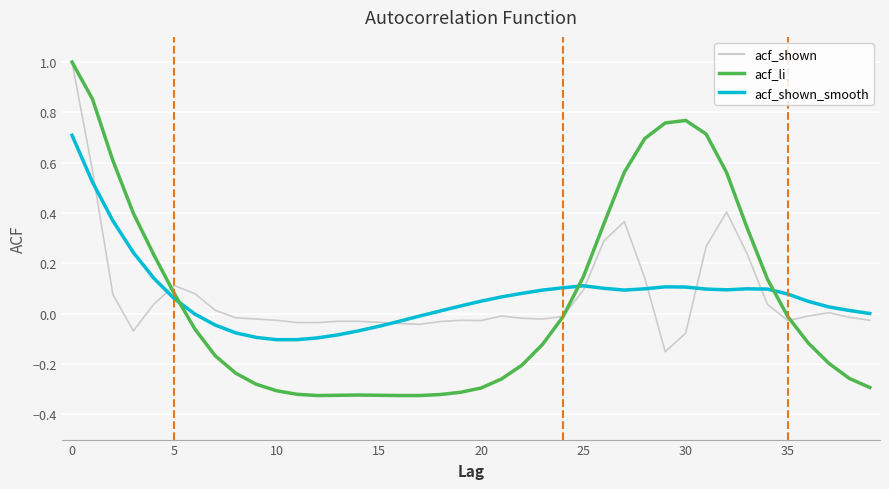

What is the maximum value shown in the chart?

1.0